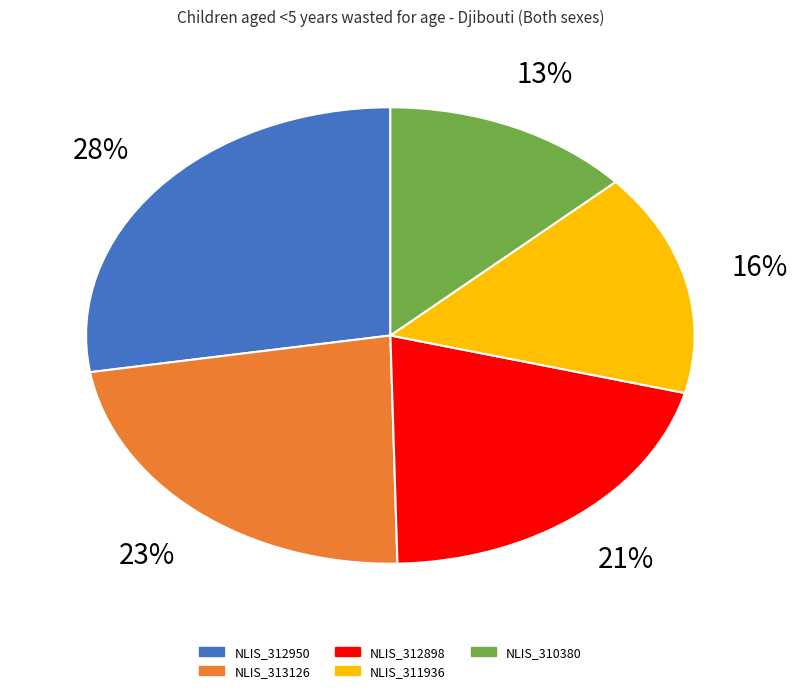

Is NLIS_312898 the majority of the pie?

No